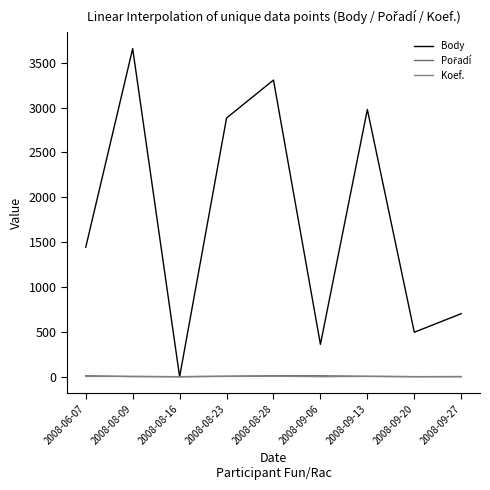

What is the approximate value of Body at 2008-06-07, to the nearest 100?

1400